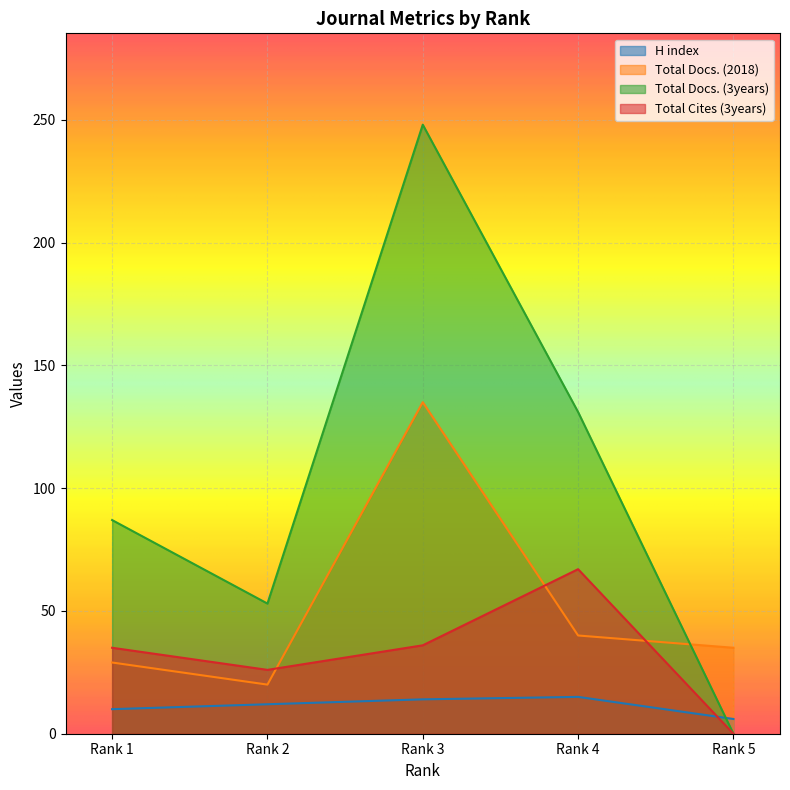

What are all the series names shown in the legend?

H index, Total Docs. (2018), Total Docs. (3years), Total Cites (3years)